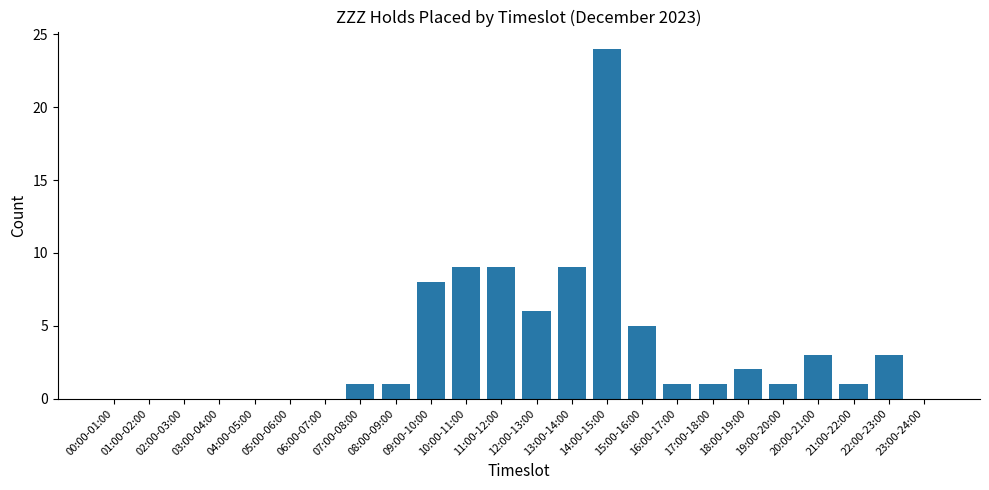

Between 19:00-20:00 and 11:00-12:00, which is larger?

11:00-12:00